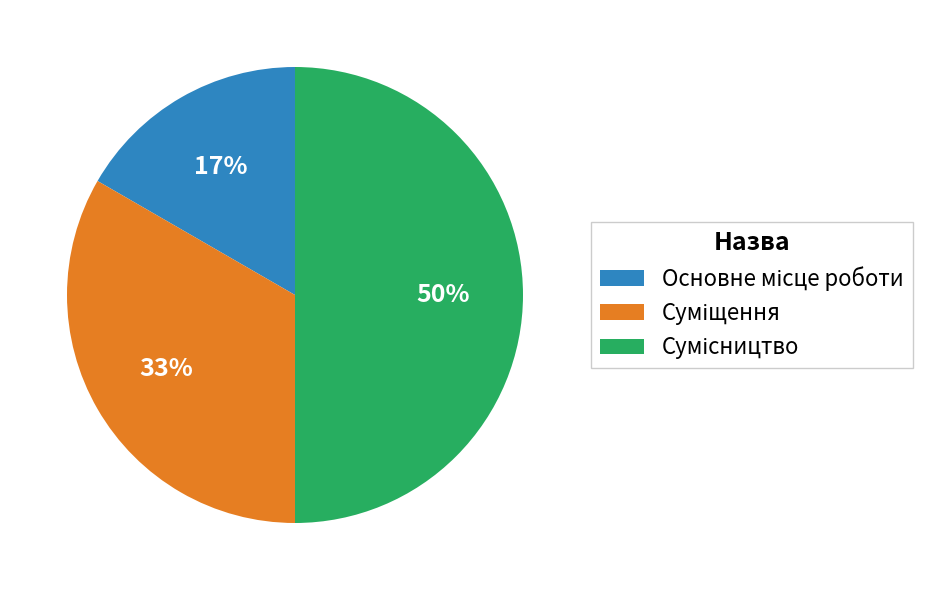

To the nearest percent, what is the difference between the largest and smallest slice percentages?

33%